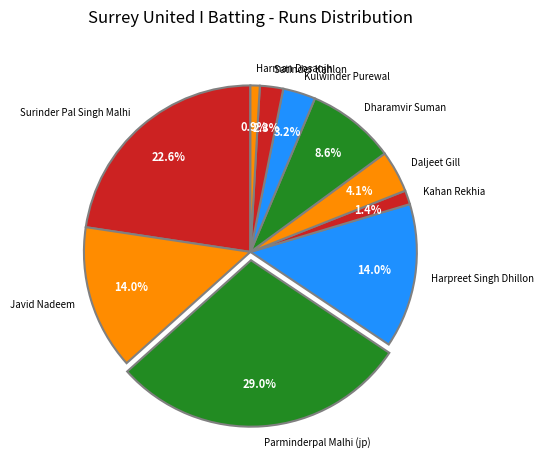

How many slices are in this pie chart?

10